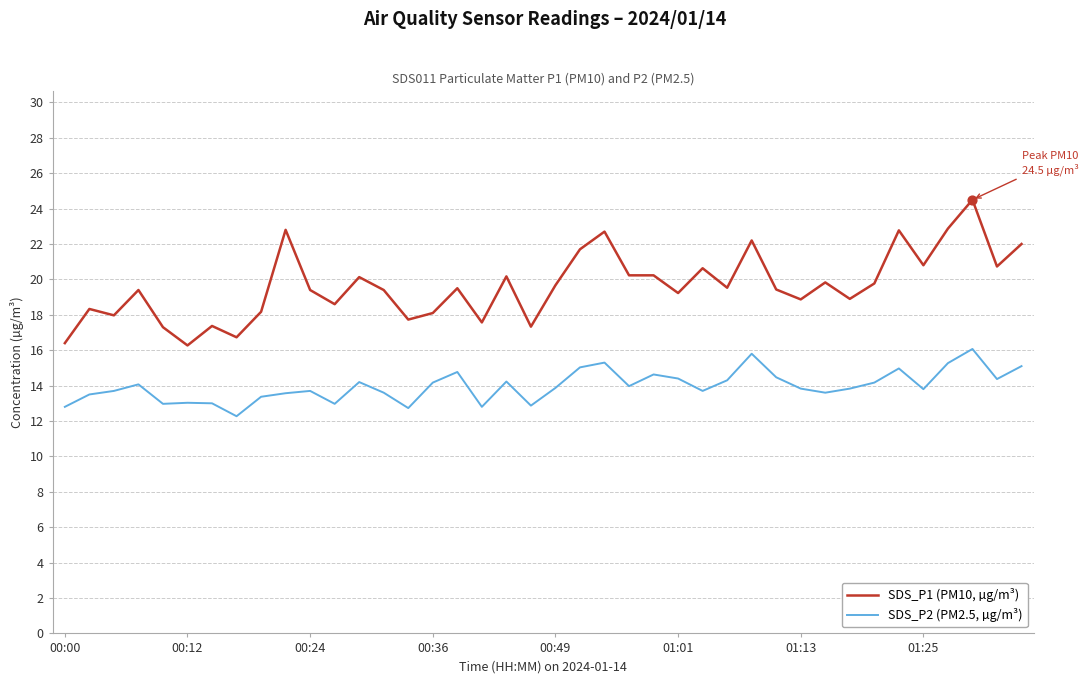

What is the maximum value for SDS_P1 (PM10, µg/m³)?

24.5